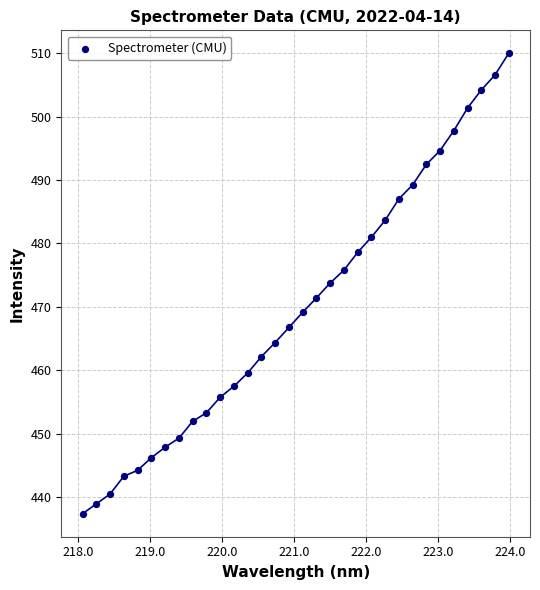

What is the range of Y values (max minus min)?

72.7